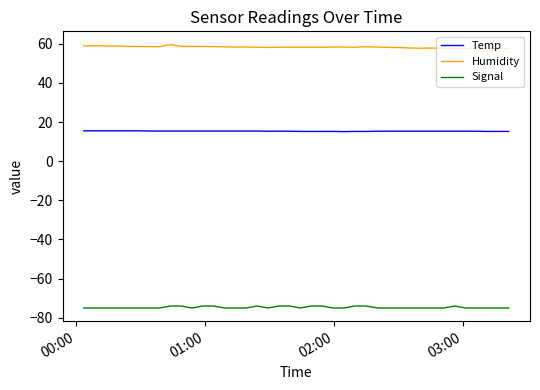

List the series in order of their overall mean, lowest first.

Signal, Temp, Humidity